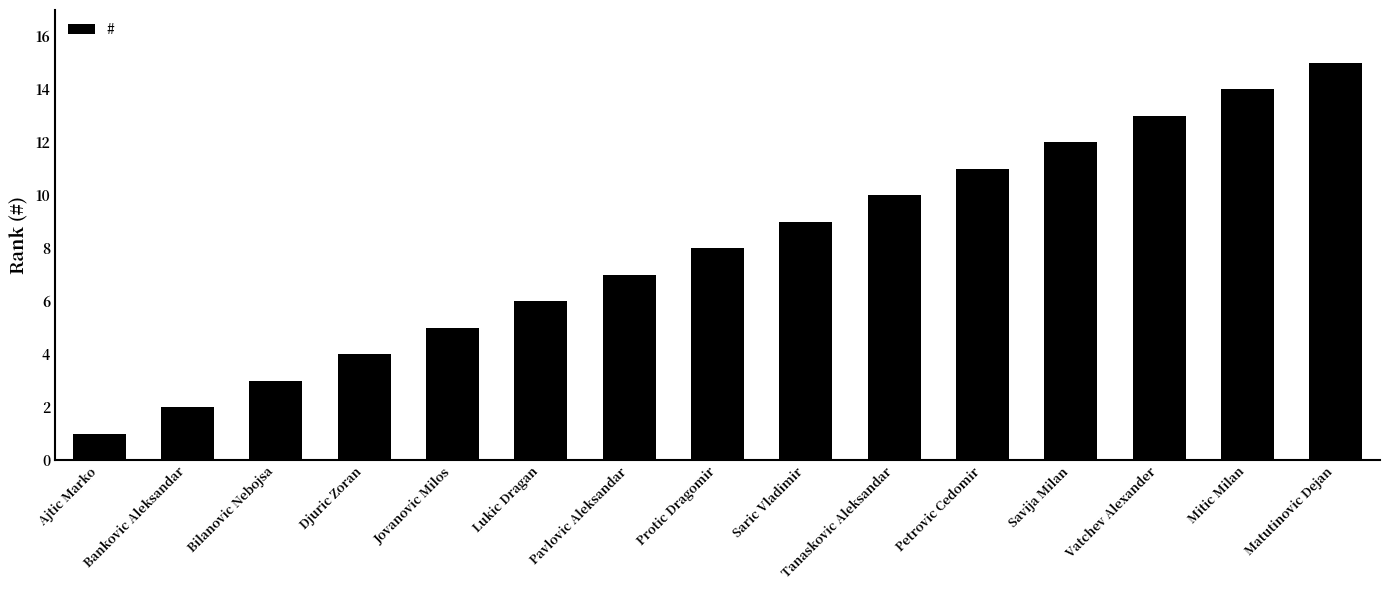

Rank the categories by value from highest to lowest.

Matutinovic Dejan, Mitic Milan, Vatchev Alexander, Savija Milan, Petrovic Cedomir, Tanaskovic Aleksandar, Saric Vladimir, Protic Dragomir, Pavlovic Aleksandar, Lukic Dragan, Jovanovic Milos, Djuric Zoran, Bilanovic Nebojsa, Bankovic Aleksandar, Ajtic Marko